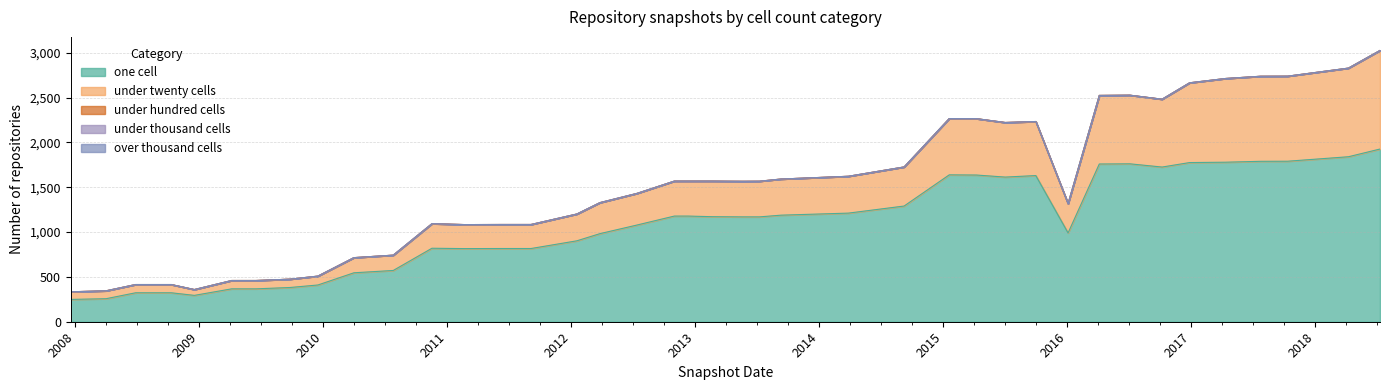

At 2013-09-10, list the series in order from smallest to largest.

under_hundred_cells, under_thousand_cells, over_thousand_cells, under_twenty_cells, one_cell